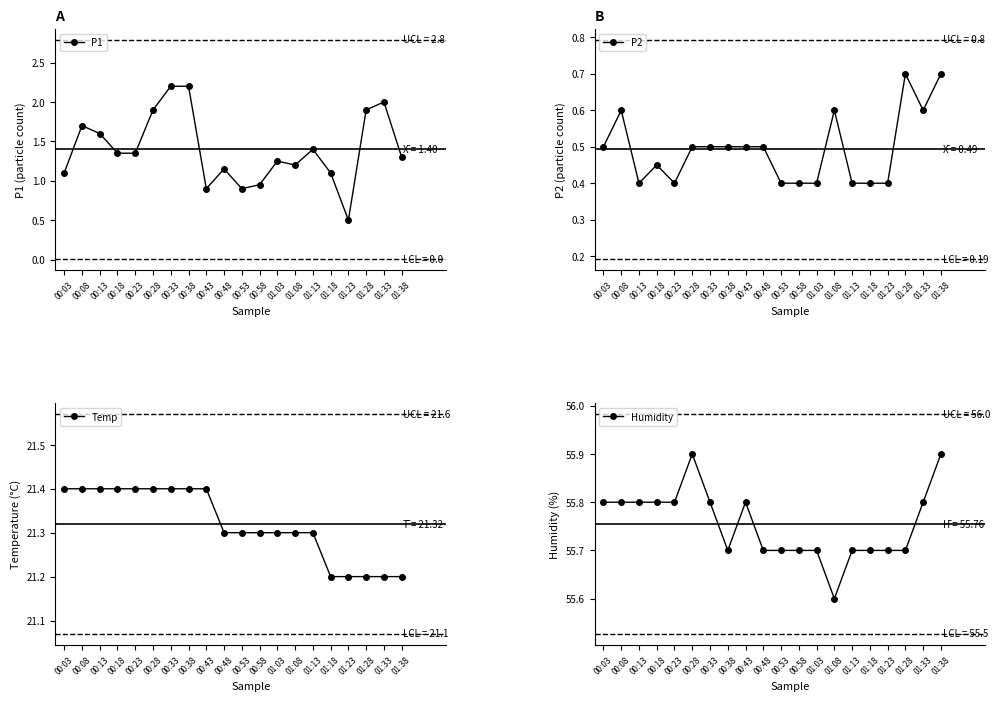

How many lines are shown in the chart?

4